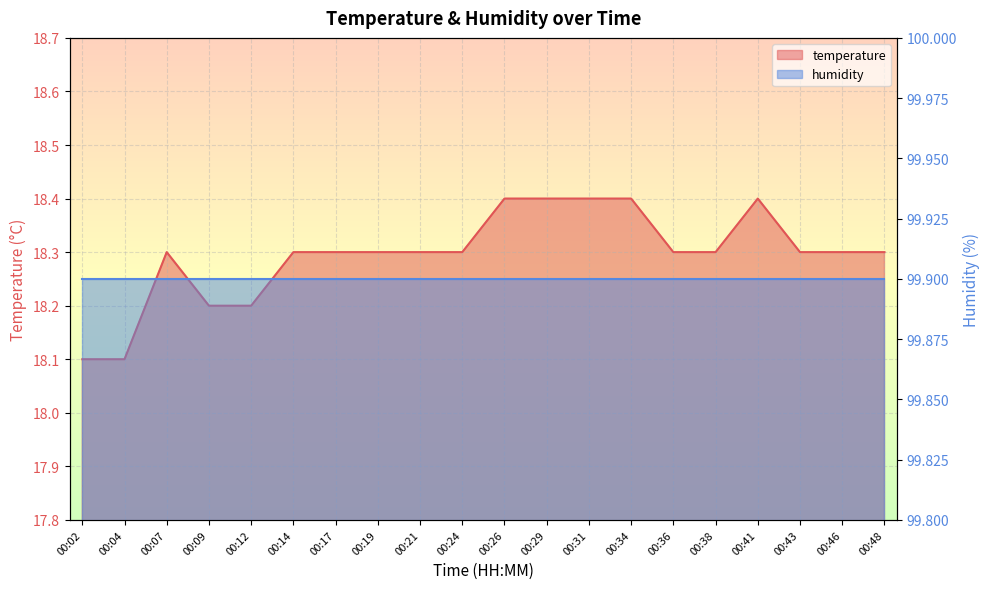

True or false: there are more than 2 points higher than both neighbors.

False